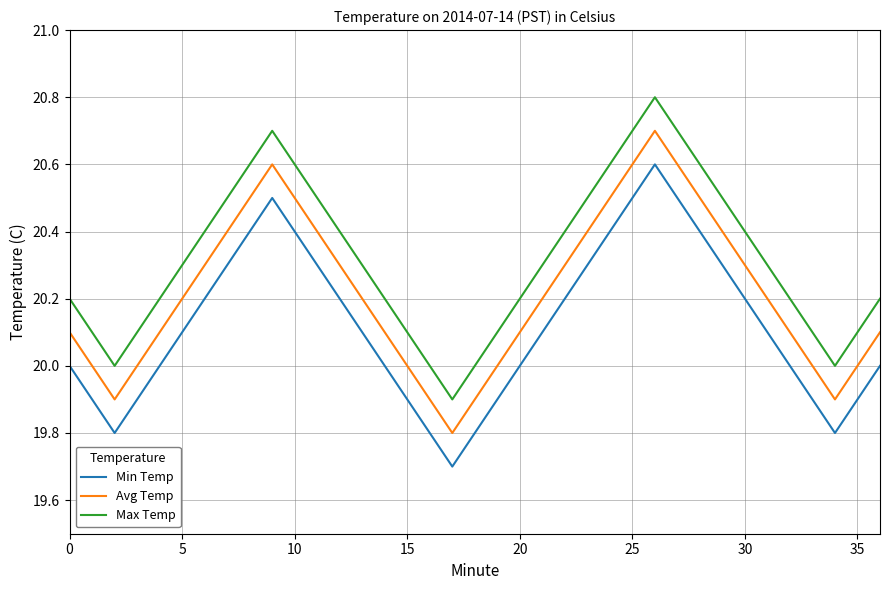

List the series in order of their overall mean, lowest first.

Min Temp, Avg Temp, Max Temp